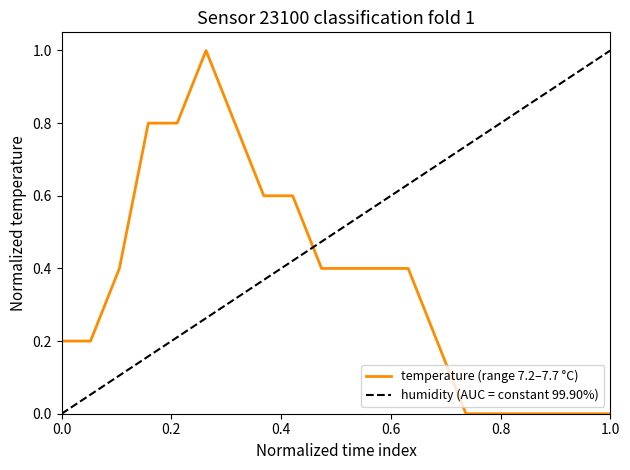

What is the maximum value for temperature (range 7.2–7.7 °C)?

1.0